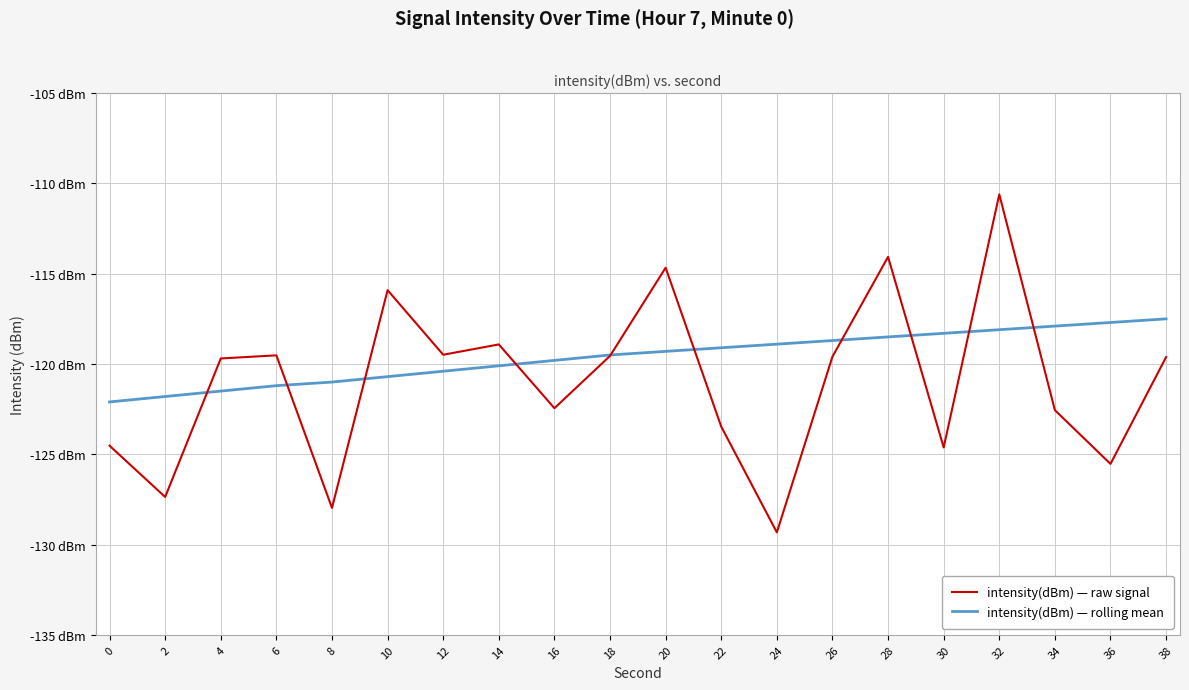

Is this an area chart (filled region under the line)?

No